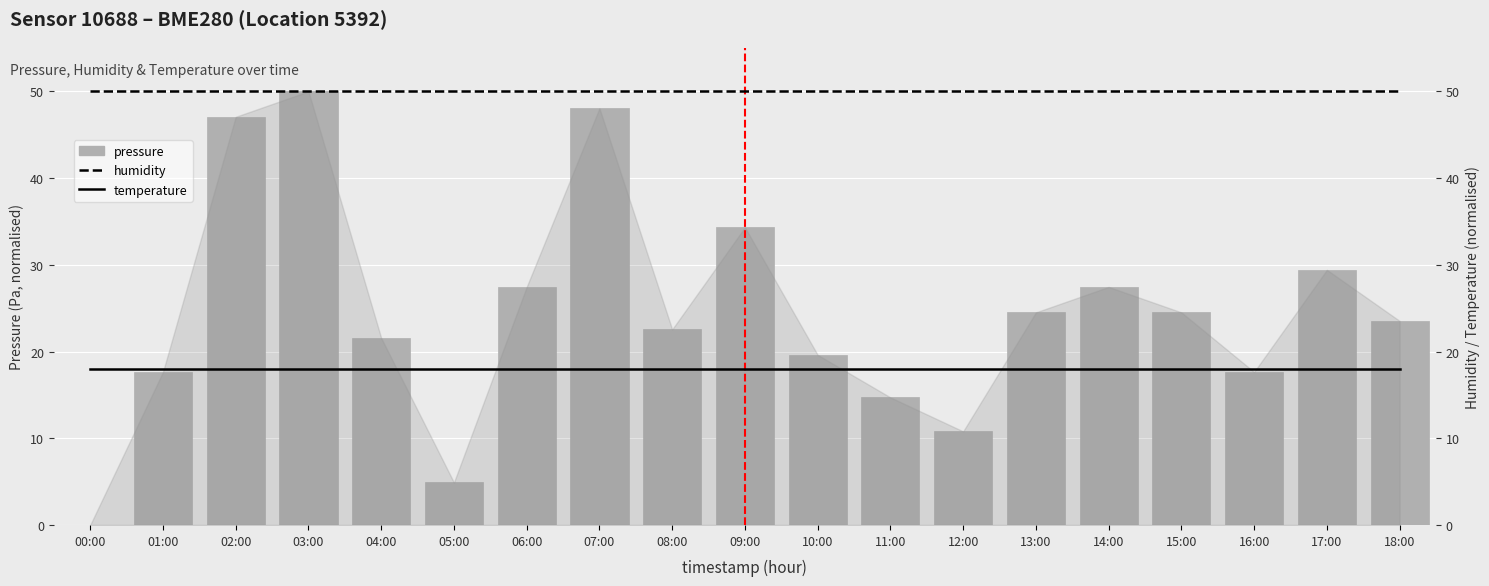

Rank the series by their maximum value, from lowest to highest.

temperature, pressure, humidity